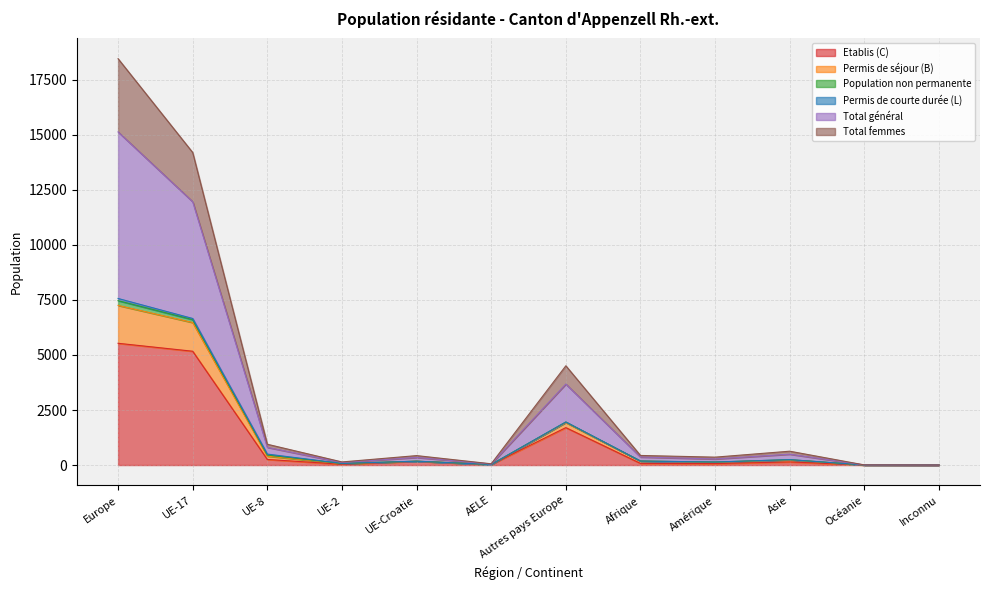

Which category has the lowest value in the Permis de séjour (B) series?

Inconnu